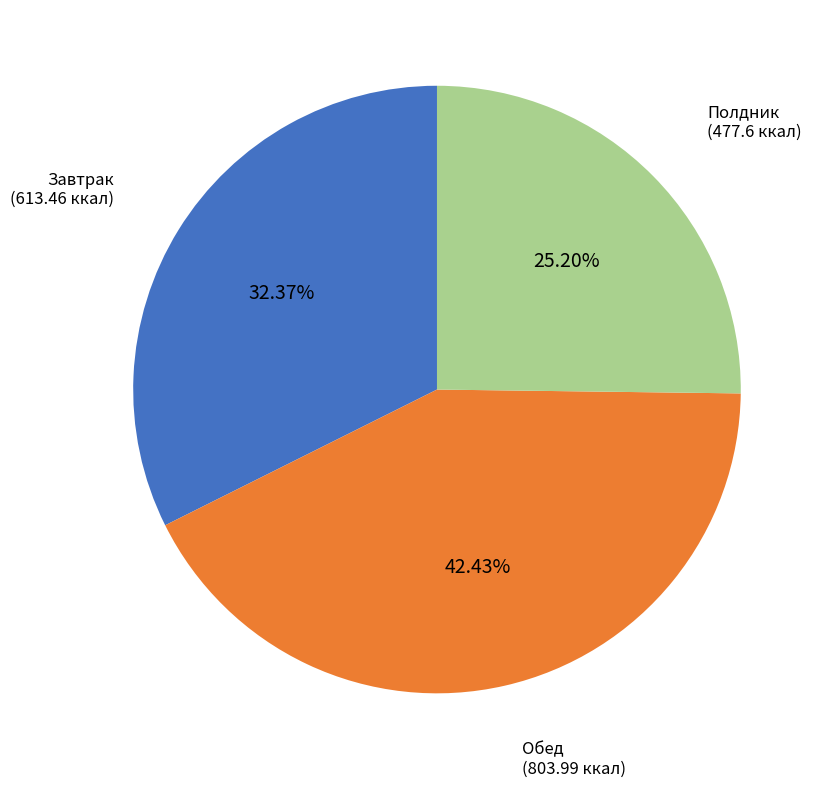

Is there any slice that represents more than half of the pie?

No